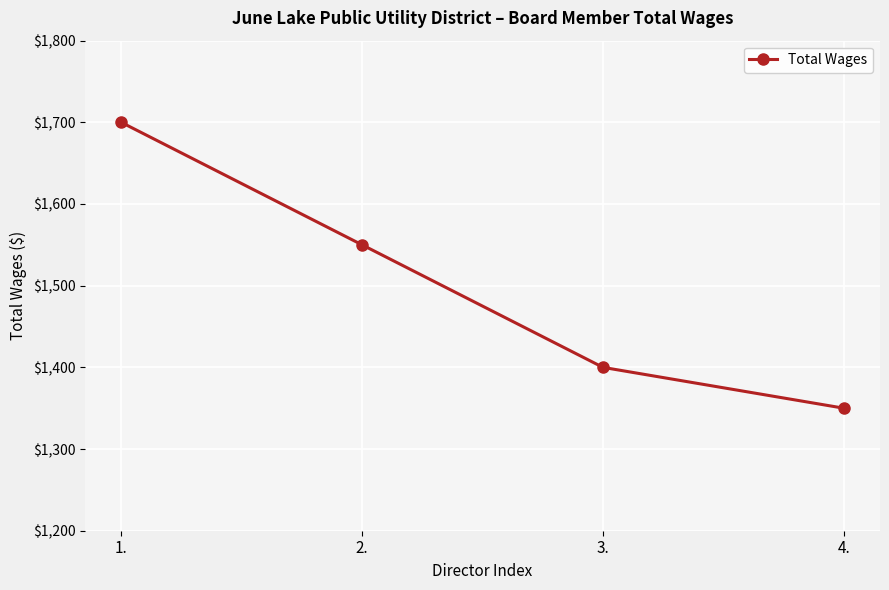

Reading left to right, list all the values displayed in this chart.

1700	1550	1400	1350